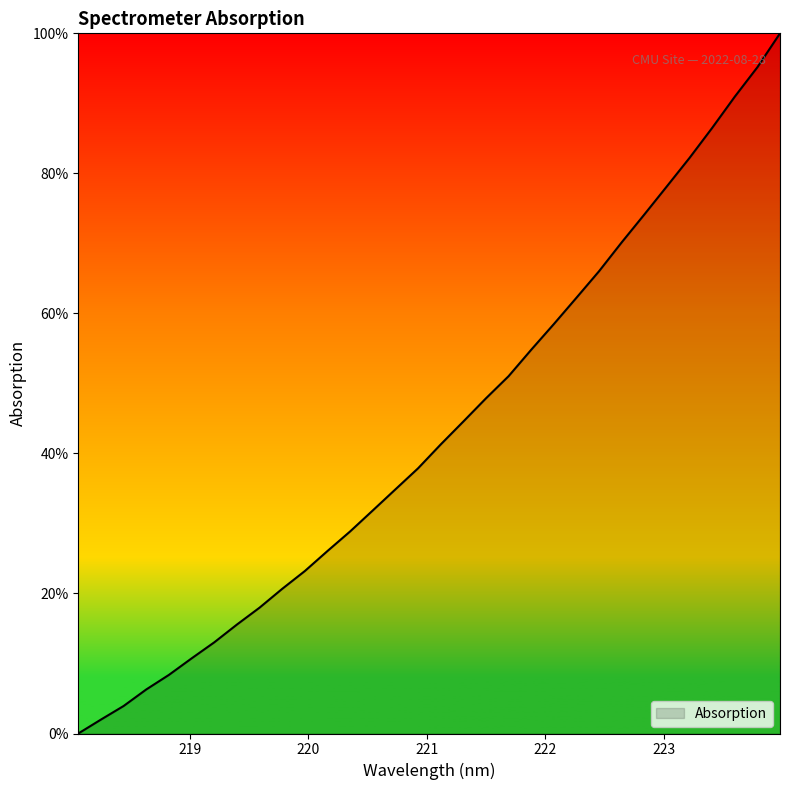

What is the difference between the maximum and minimum values?

100.0